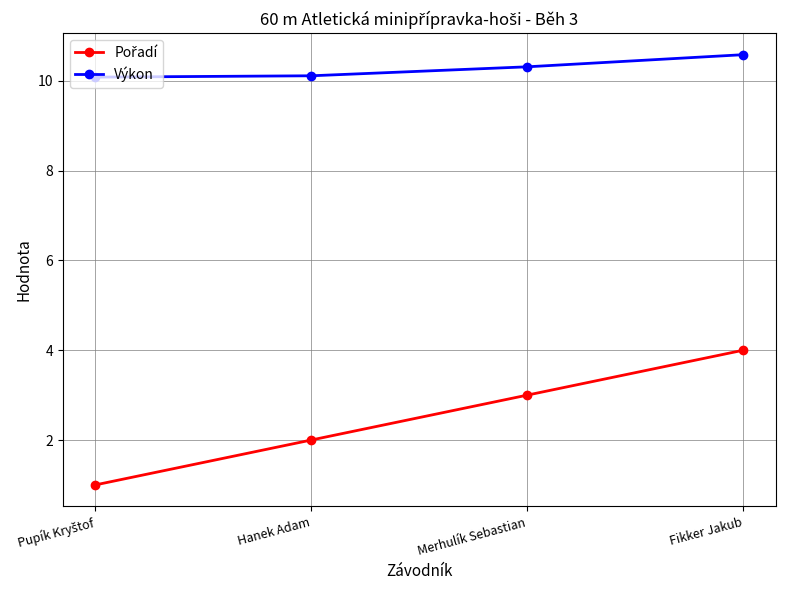

Which series has the largest total across all categories?

Výkon